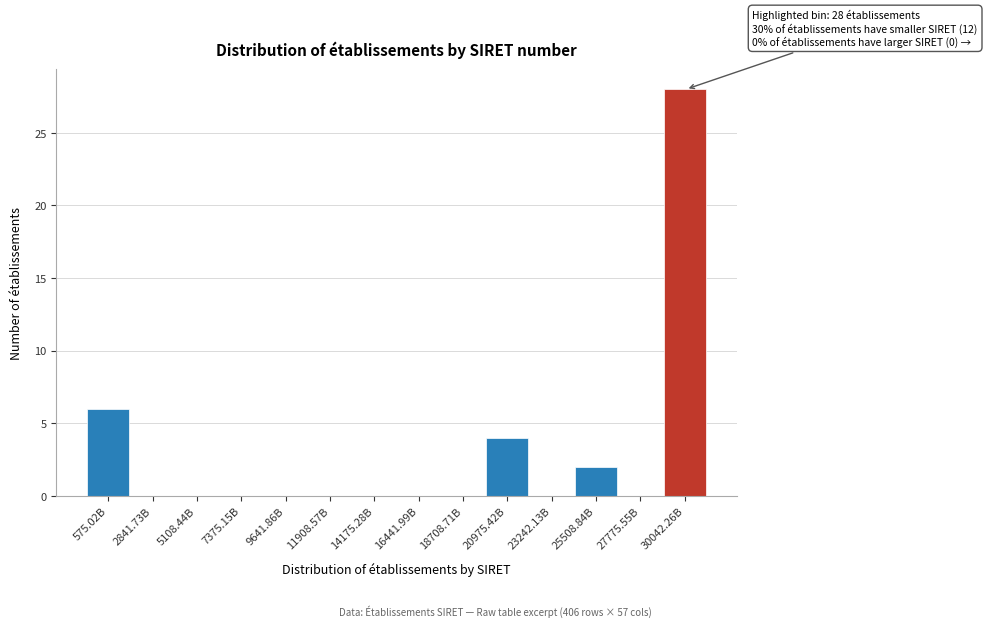

Reading left to right, transcribe all the data shown in this chart.

575.02B=6	2841.73B=0	5108.44B=0	7375.15B=0	9641.86B=0	11908.57B=0	14175.28B=0	16441.99B=0	18708.71B=0	20975.42B=4	23242.13B=0	25508.84B=2	27775.55B=0	30042.26B=28